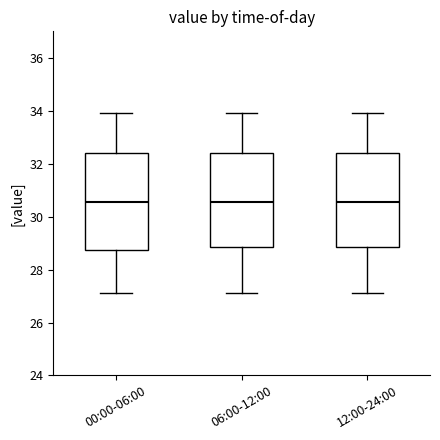

Reading left to right, transcribe this box plot: for each box, give where its median line is, the range the box spans, and where its two whiskers end, as read against the y-axis. The values are not printed on the chart, so give them approximately, as read against the axis.

00:00-06:00: median 30.6, box 28.8 to 32.4, whiskers 27.2 to 34.0
06:00-12:00: median 30.6, box 28.8 to 32.4, whiskers 27.2 to 34.0
12:00-24:00: median 30.6, box 28.8 to 32.4, whiskers 27.2 to 34.0